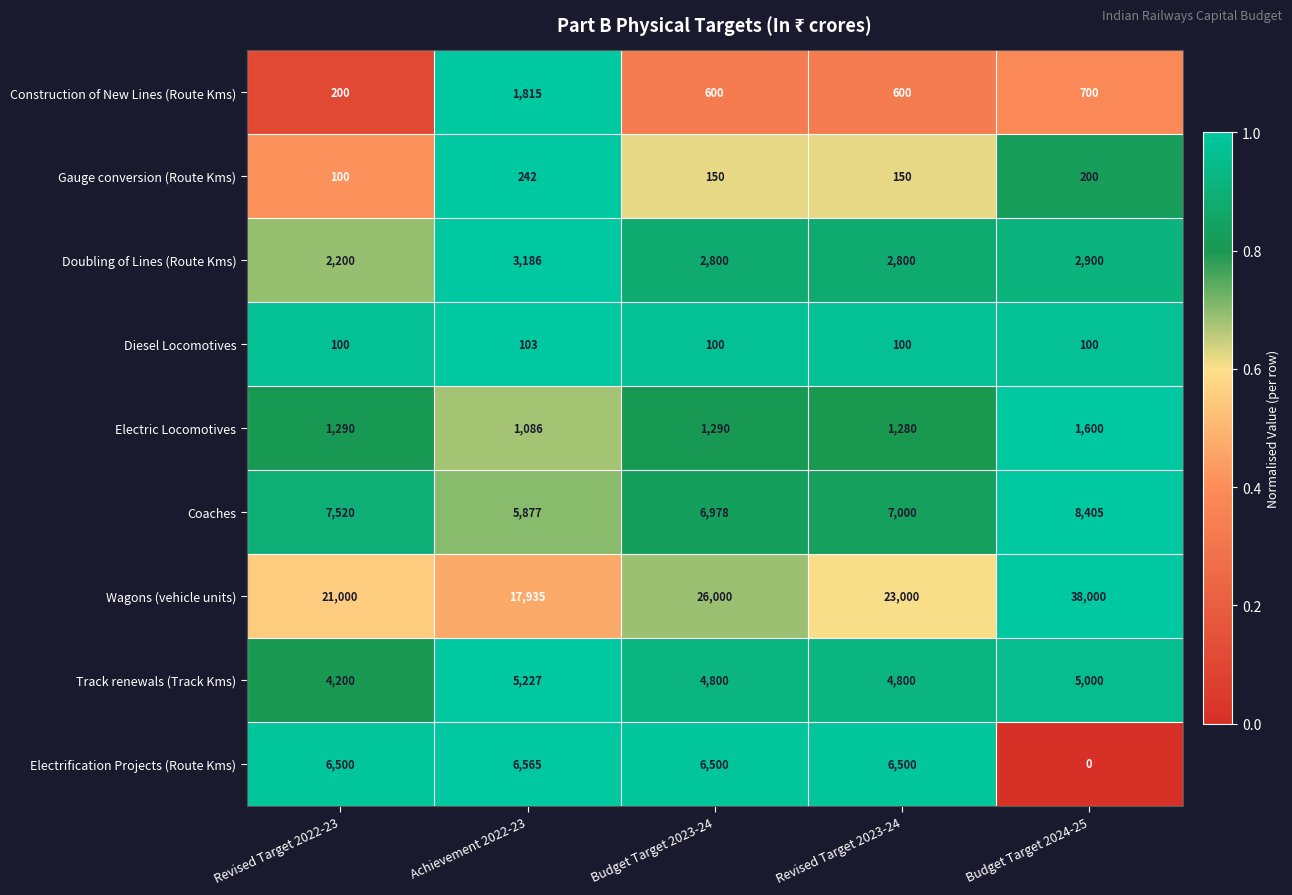

What is the spread (max minus min) of values at Budget Target 2024-25?

38000